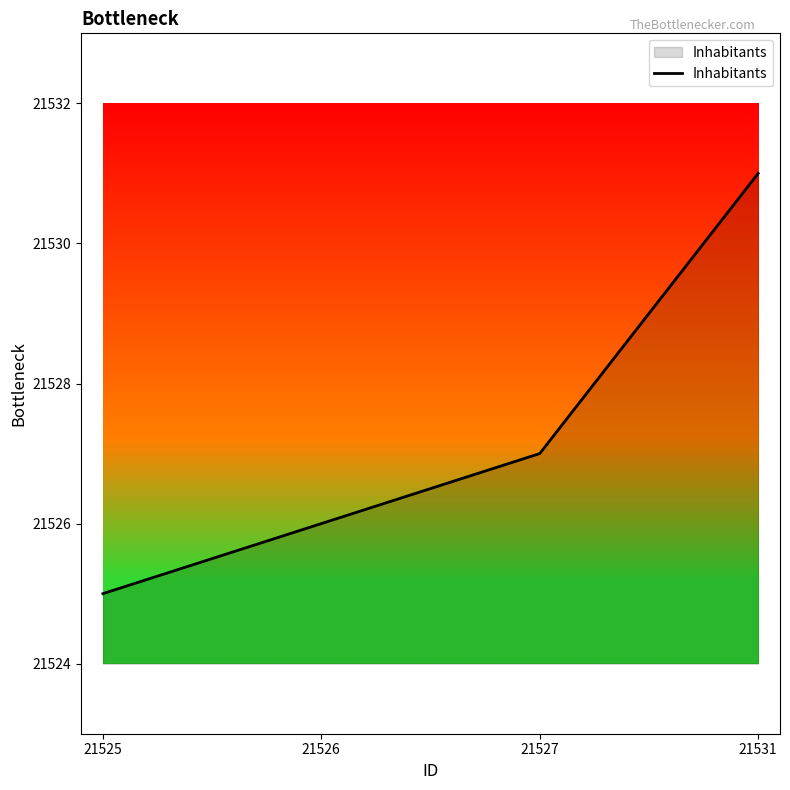

Which label corresponds to the smallest value in the chart?

21525